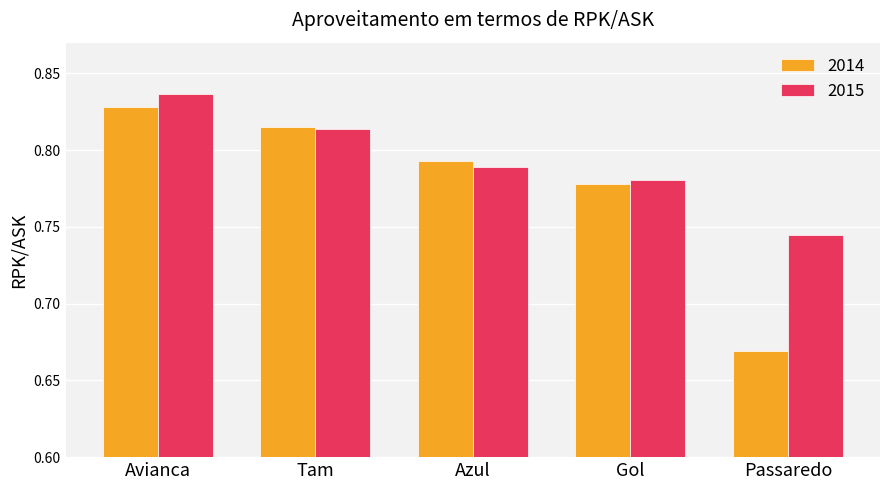

Rank the series by their maximum value, from highest to lowest.

2015, 2014